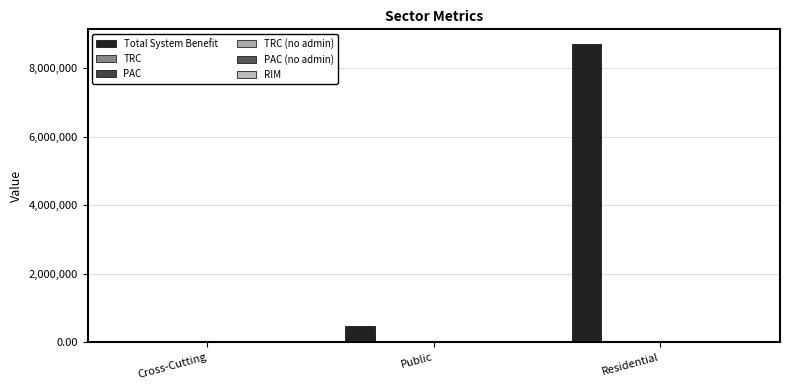

Reading left to right, transcribe all the data shown in this chart.

Total System Benefit: 0.0	487105.0	8692568.0
TRC: 0.0	0.1	0.6
PAC: 0.0	0.1	1.1
TRC (no admin): 0.0	0.4	1.0
PAC (no admin): 0.0	0.6	2.8
RIM: 0.0	0.1	0.6